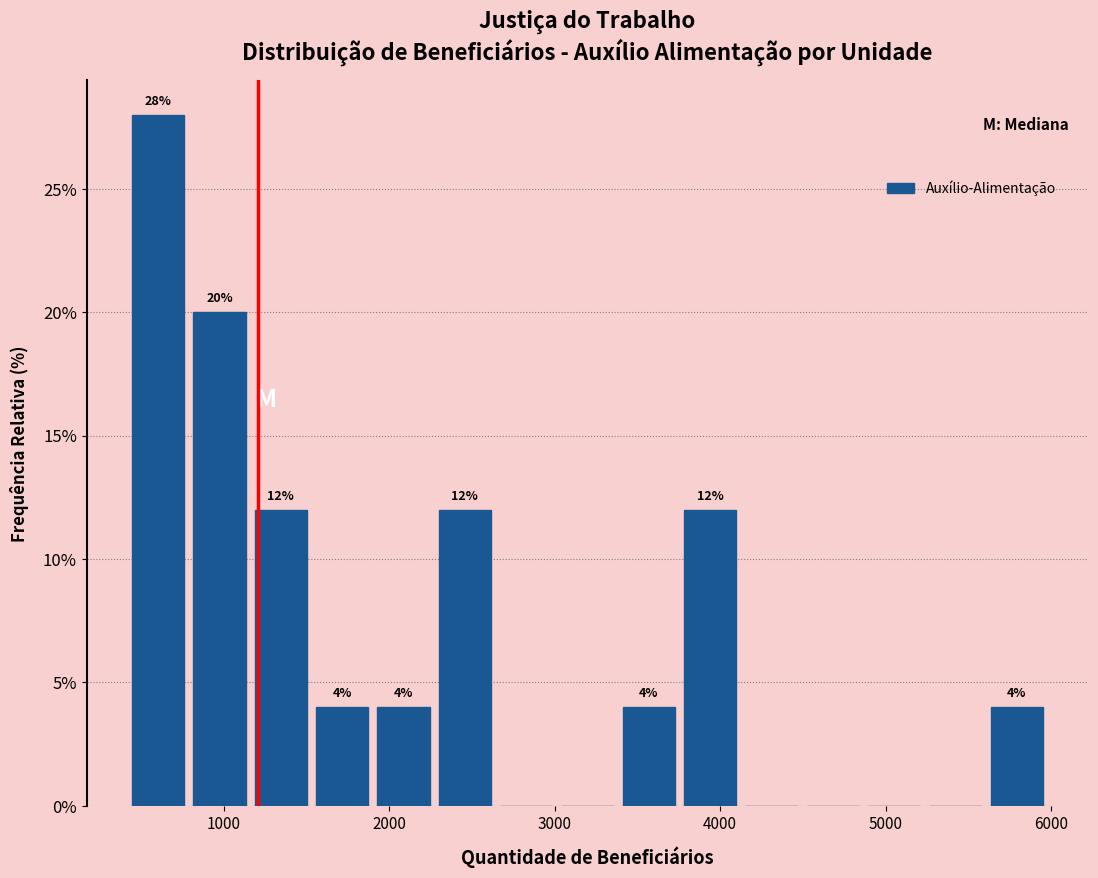

Read against the x-axis, roughly where is the centre of the tallest bar?

600